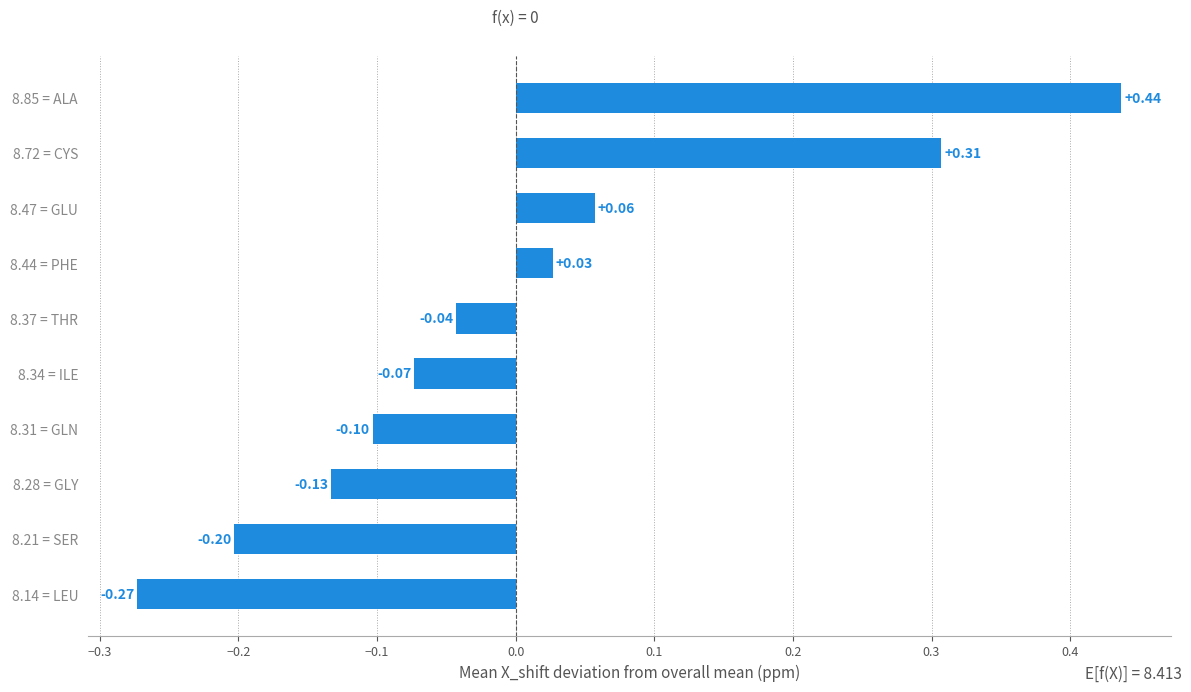

List the labels in order of value, smallest first.

8.14 = LEU, 8.21 = SER, 8.28 = GLY, 8.31 = GLN, 8.34 = ILE, 8.37 = THR, 8.44 = PHE, 8.47 = GLU, 8.72 = CYS, 8.85 = ALA